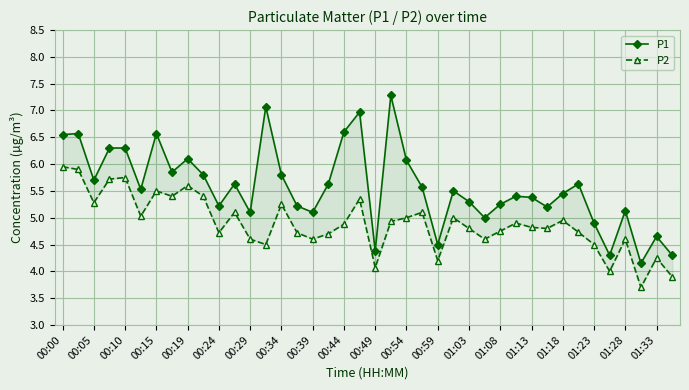

At how many categories does at least one series exceed 6?

11